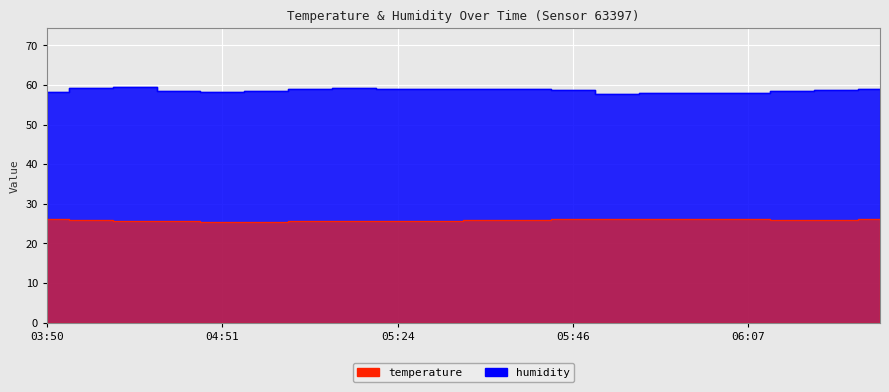

What is the minimum value for temperature?

25.4